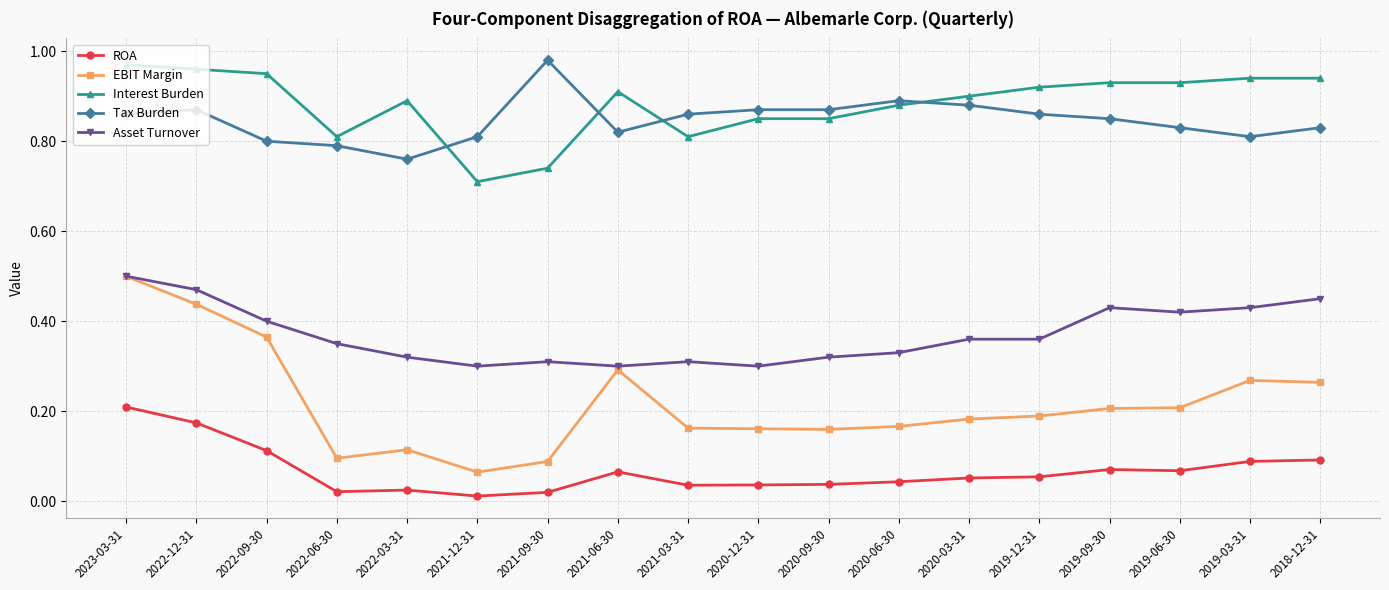

Is it true that Asset Turnover equals 0.3 at 2021-03-31?

True